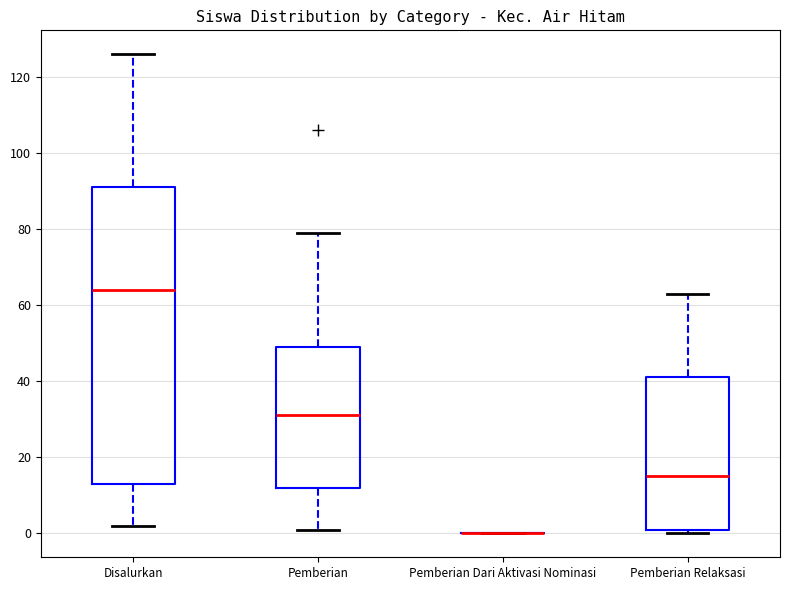

Reading left to right, read every box against the y-axis: the position of its median line, the range the box covers, and the ends of its whiskers. The values are not printed on the chart, so give them approximately, as read against the axis.

Disalurkan: median 64, box 14 to 92, whiskers 2 to 126
Pemberian: median 32, box 12 to 50, whiskers 2 to 80
Pemberian Dari Aktivasi Nominasi: box collapsed to a line at 0, whiskers 0 to 0
Pemberian Relaksasi: median 16, box 2 to 42, whiskers 0 to 64